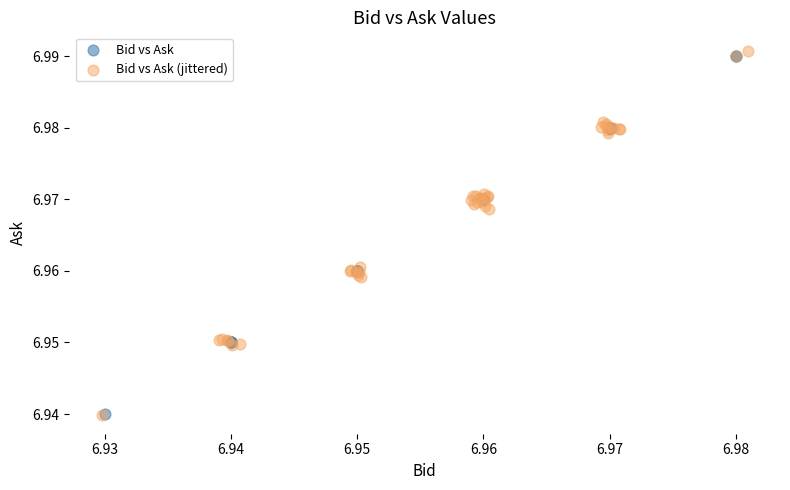

Which series has the widest spread of Y values?

Bid vs Ask (jittered)